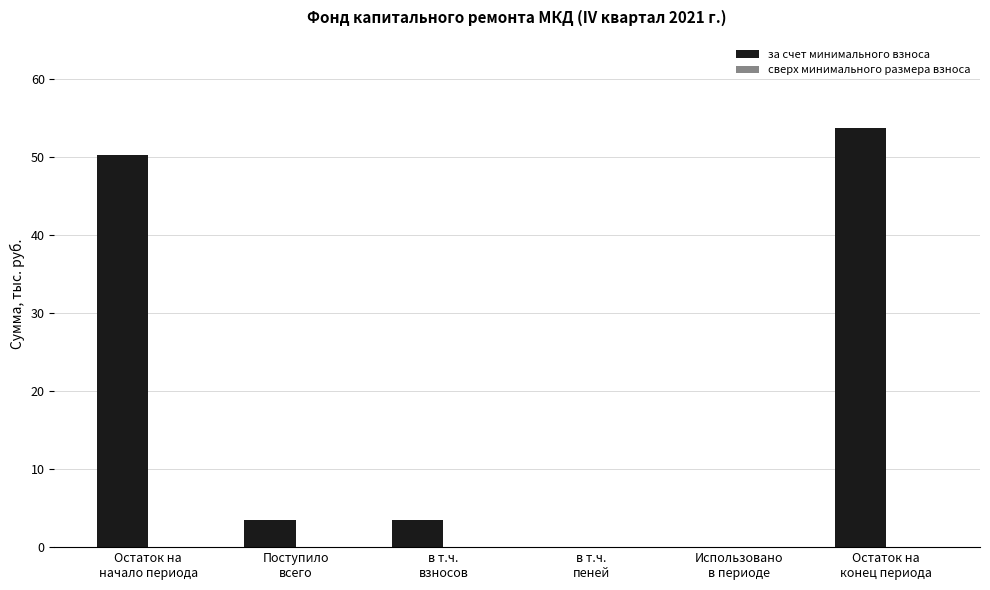

What is the sum of all values?

110.8